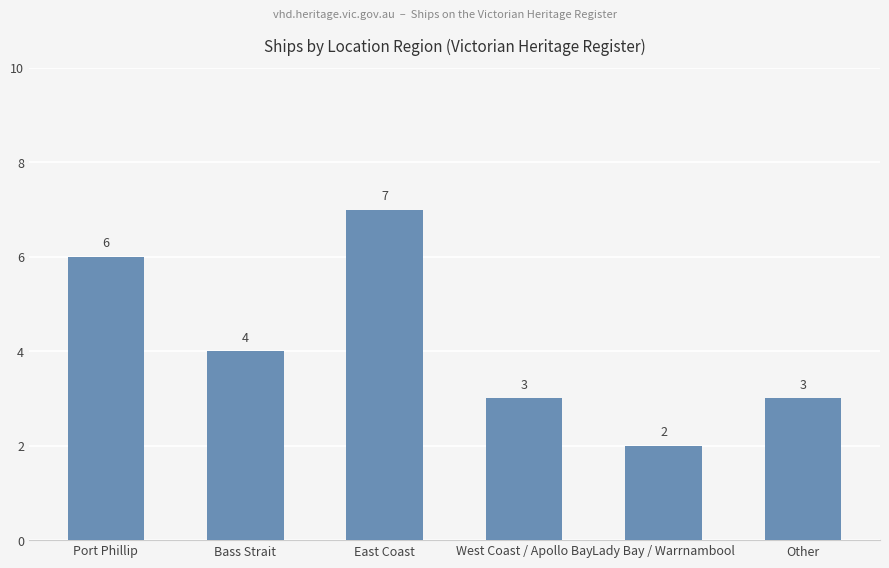

How many categories are shown in the chart?

6